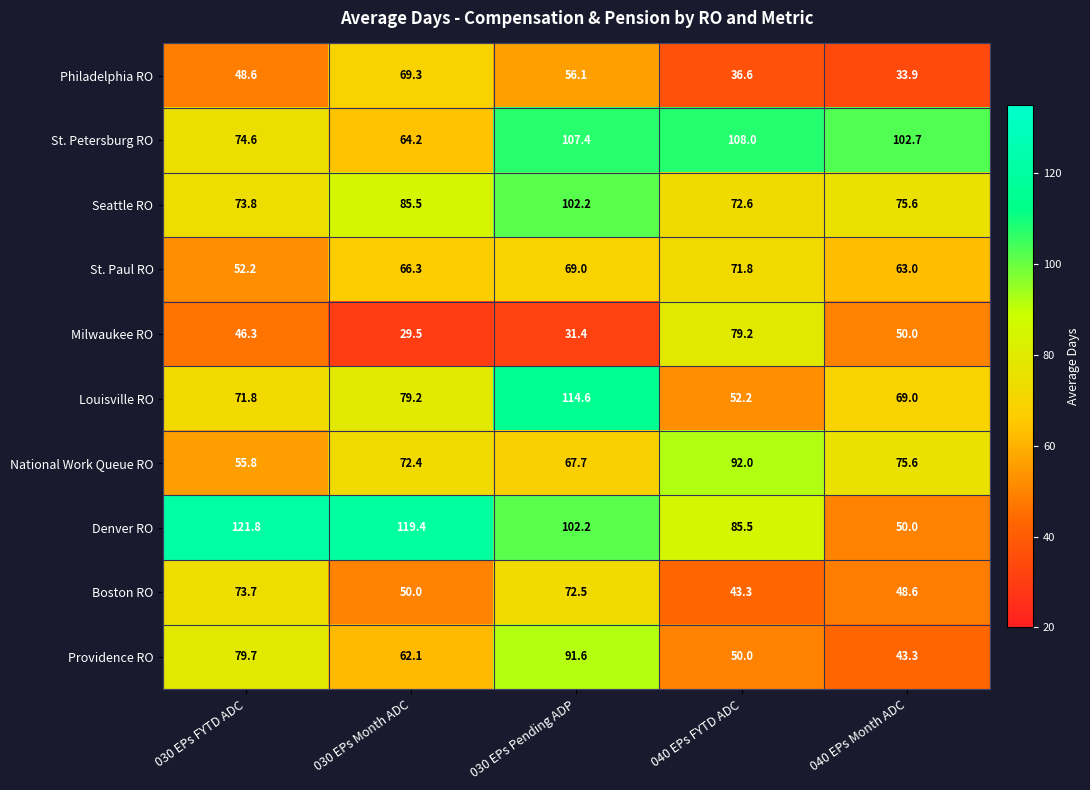

List the series in order of their peak value, lowest first.

Philadelphia RO, St. Paul RO, Boston RO, Milwaukee RO, Providence RO, National Work Queue RO, Seattle RO, St. Petersburg RO, Louisville RO, Denver RO